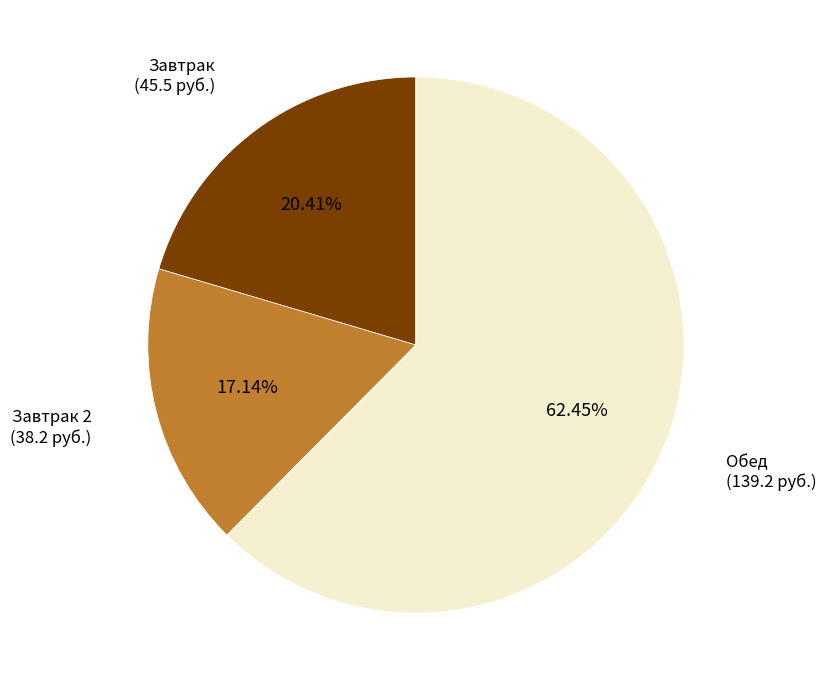

How many slices are in this pie chart?

3